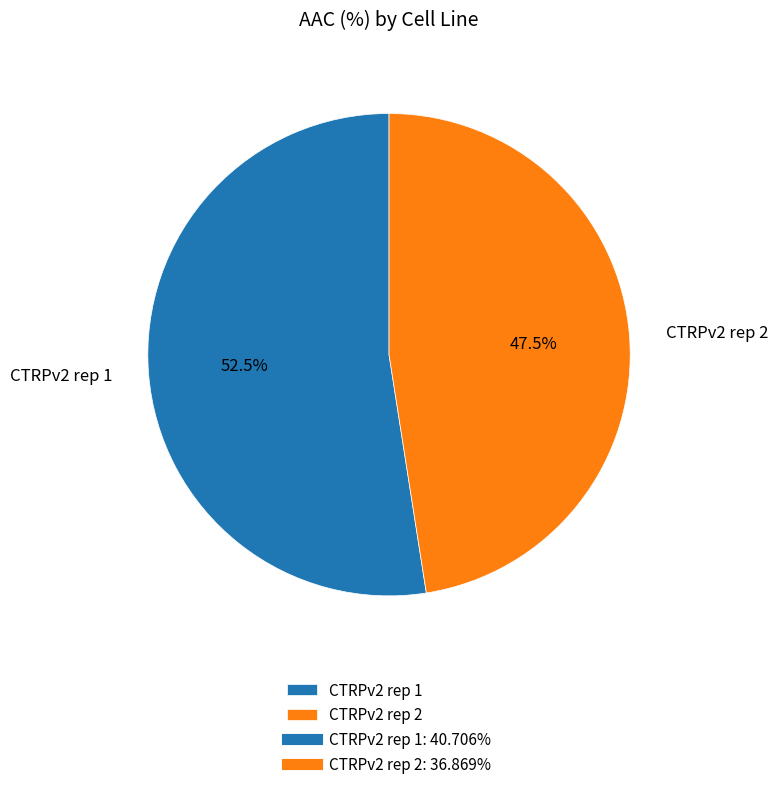

How much of the chart is everything except CTRPv2 rep 2?

52.5%